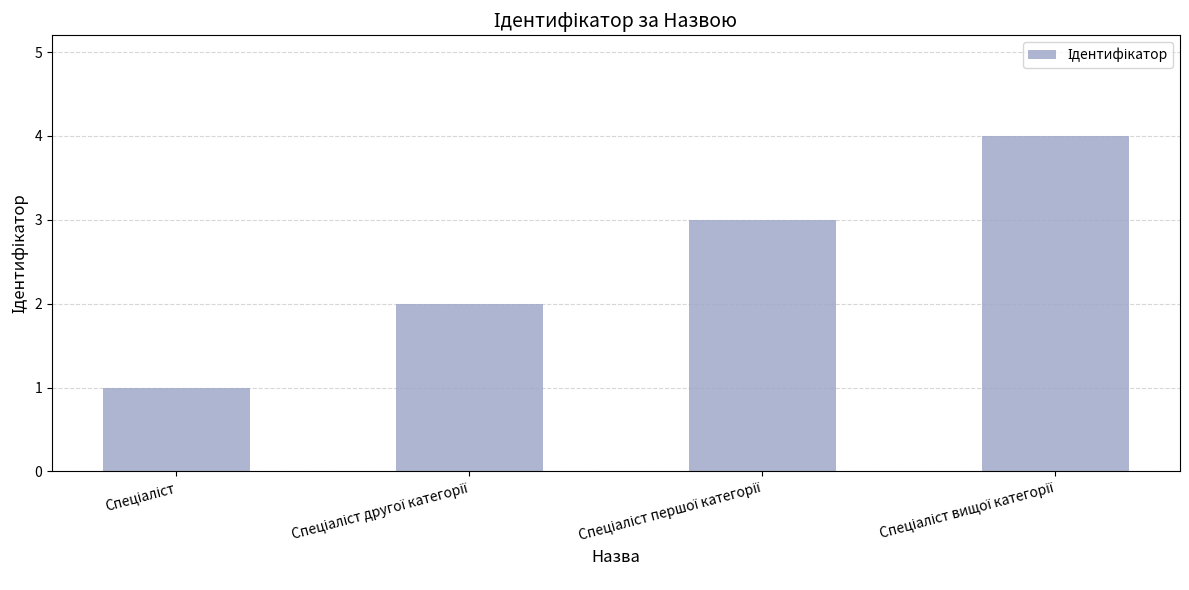

What is the difference between the maximum and minimum values?

3